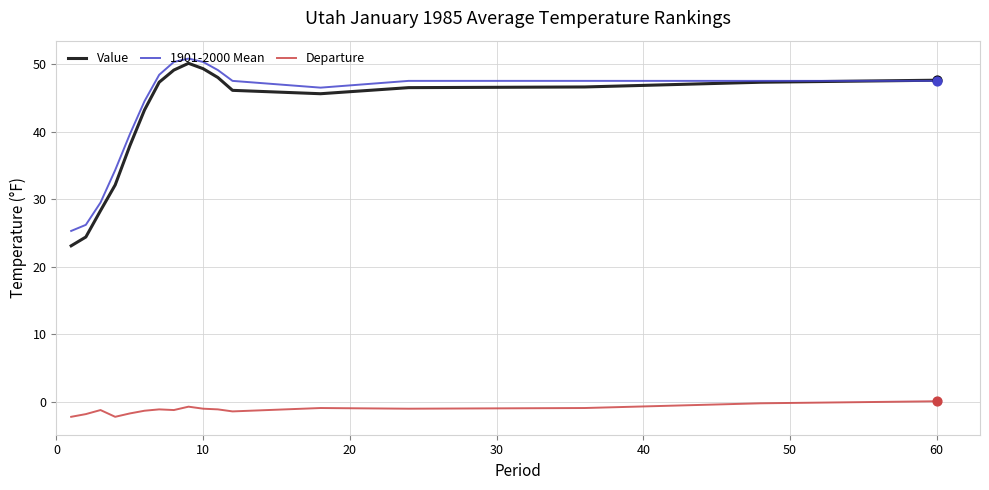

Which series has the largest range (max minus min)?

Value